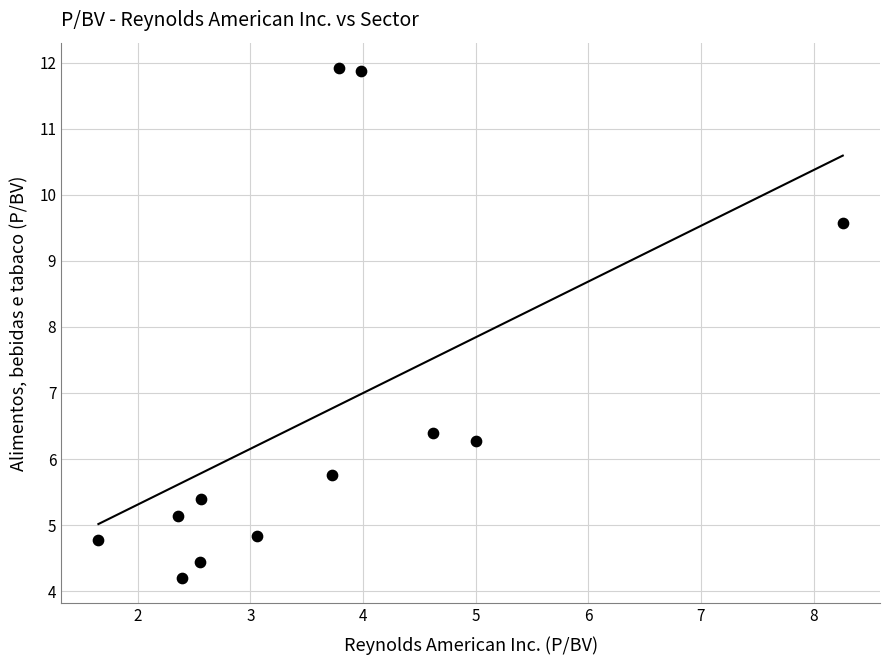

What is the range of X values (max minus min)?

6.6